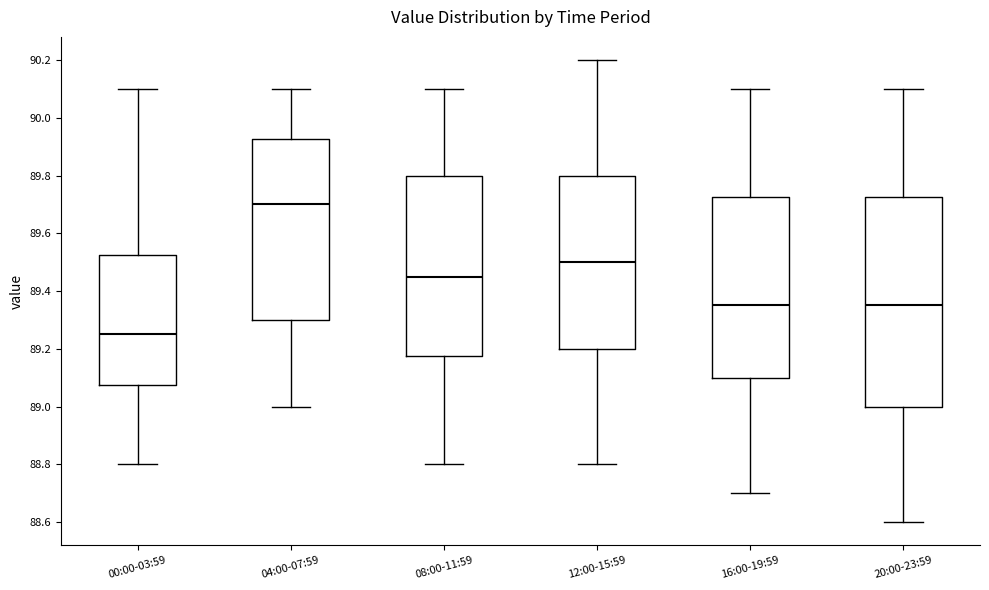

Where does the upper whisker of the box for 08:00-11:59 end on the y-axis? The values are not printed on the chart, so give them approximately, as read against the axis.

90.10